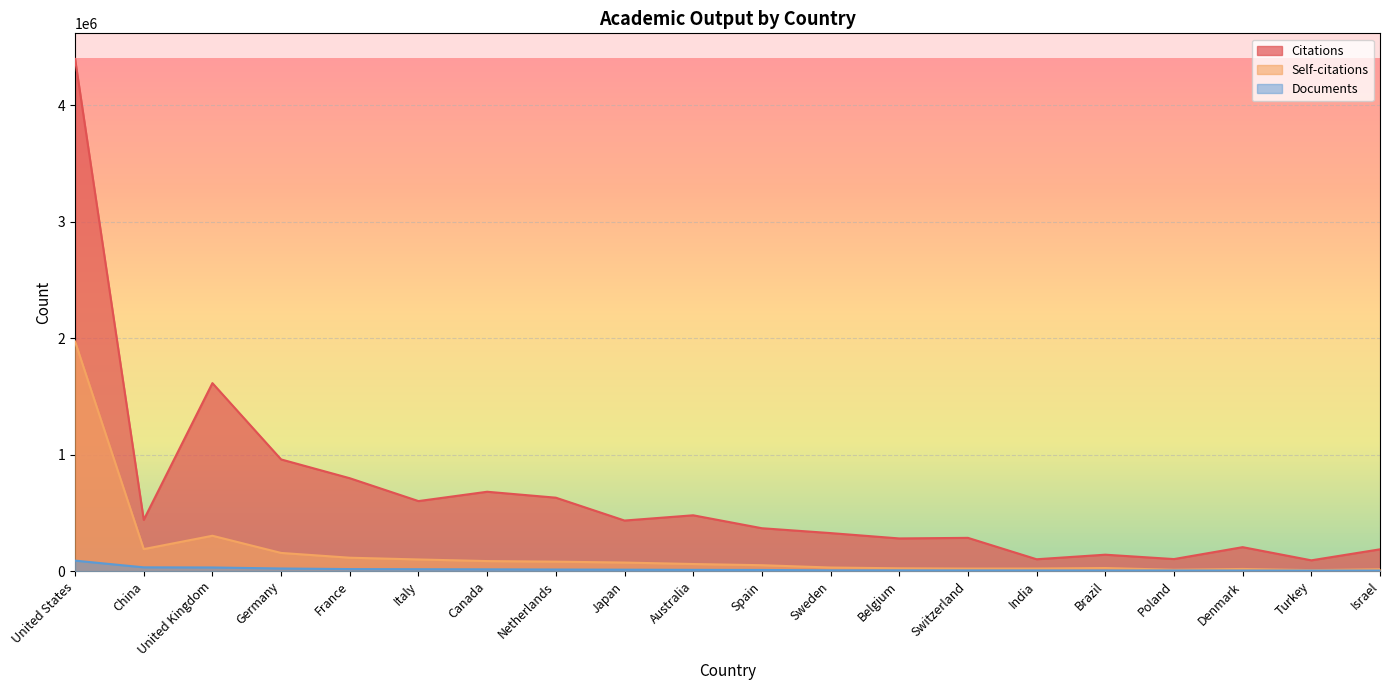

What is the value of the Documents point at the 15th from the left?

5616